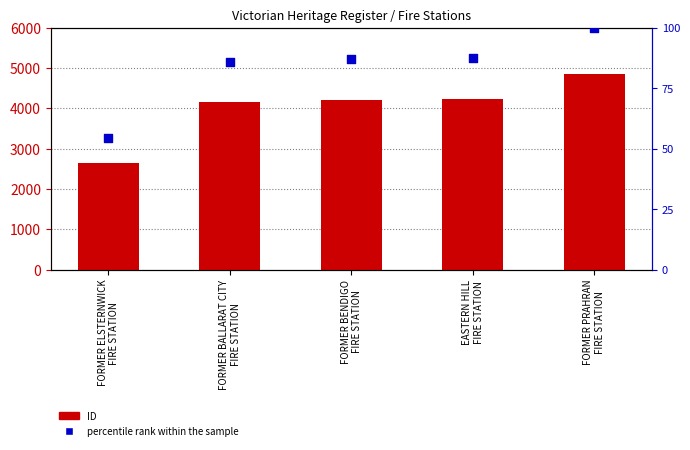

What are all the series names shown in the legend?

ID, percentile rank within the sample